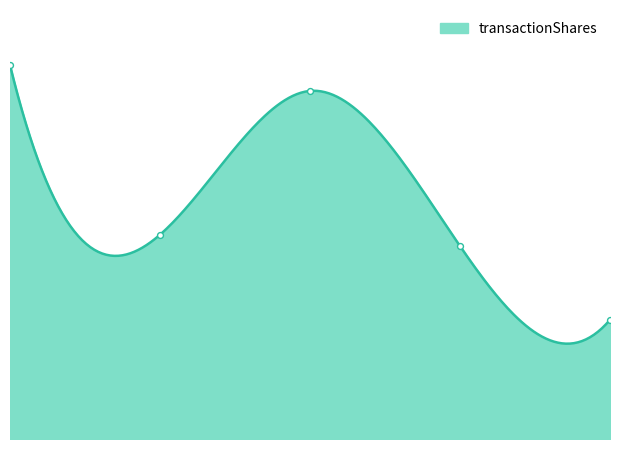

Which has a higher value, 3.0 or 2.0?

2.0